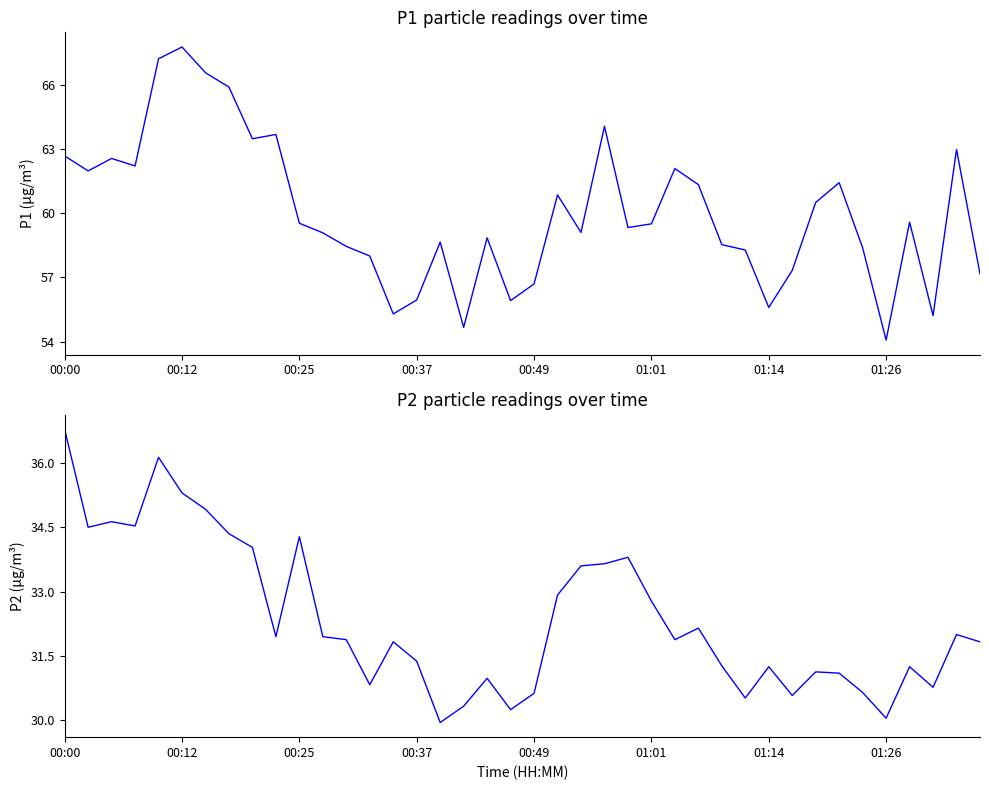

What is the value of the P1 point at the 15th from the left?

55.3